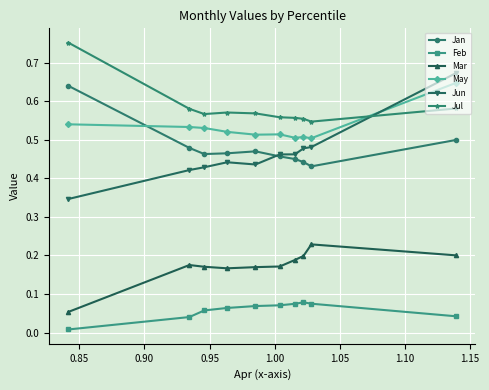

Which series has the largest range (max minus min)?

Jun